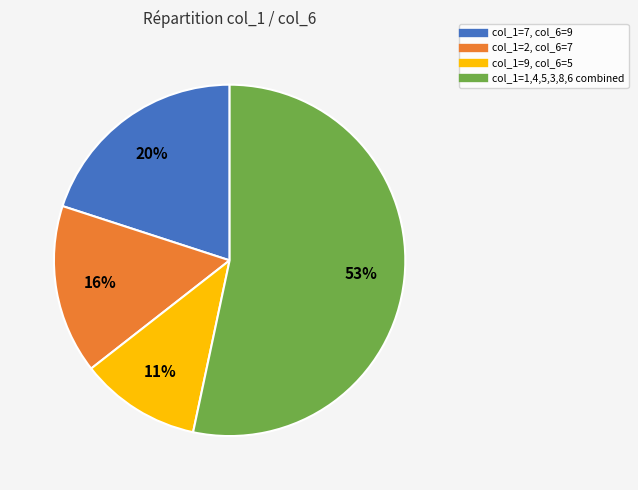

To the nearest percent, what is the average slice percentage?

25%